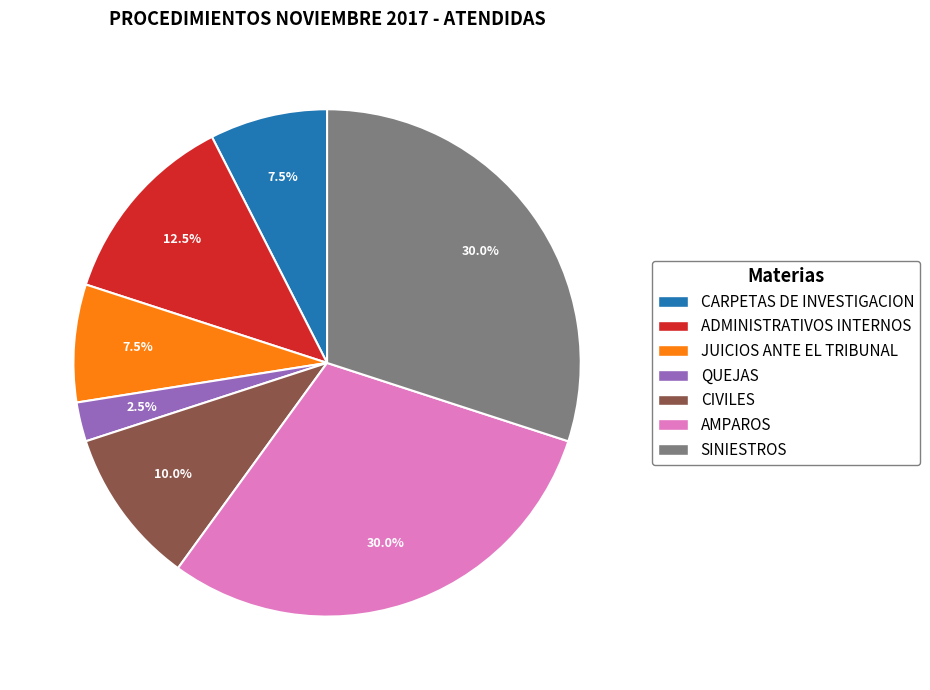

Does any single category account for the majority?

No